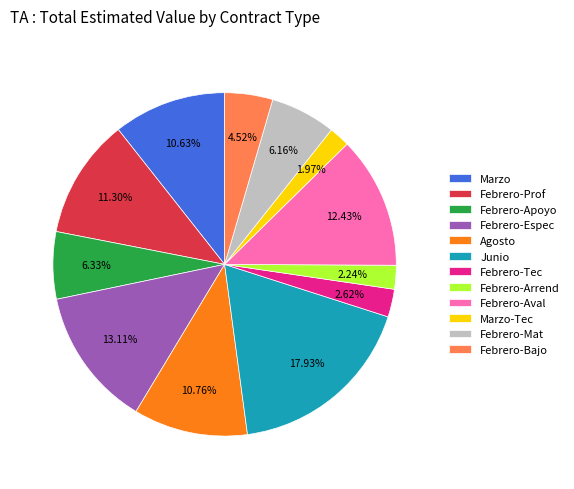

How many segments does this pie chart have?

12